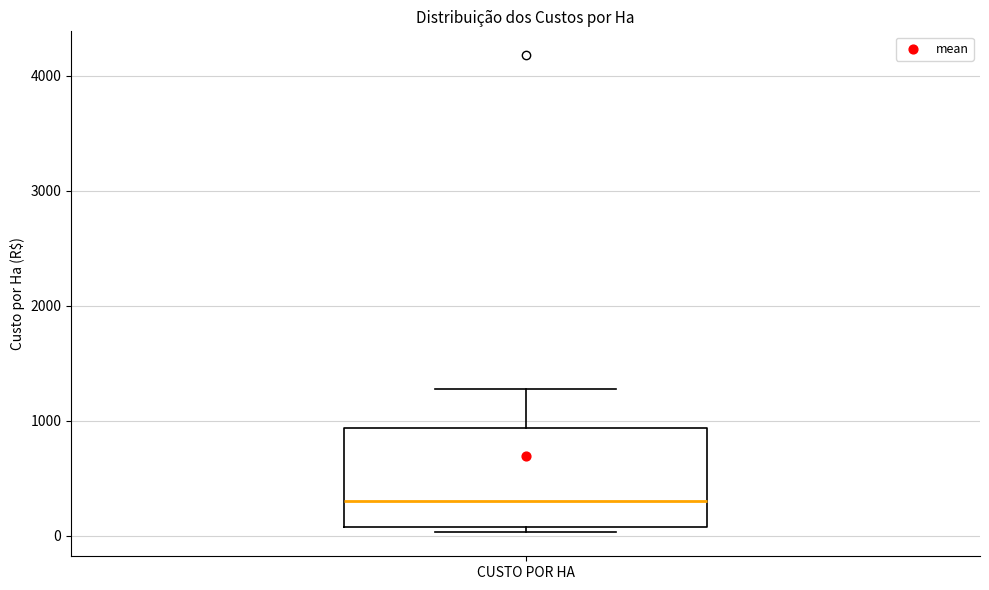

Read this box plot against the y-axis: the position of the median line, the range covered by the box, and the ends of both whiskers. The values are not printed on the chart, so give them approximately, as read against the axis.

median 300, box 100 to 900, whiskers 0 to 1300